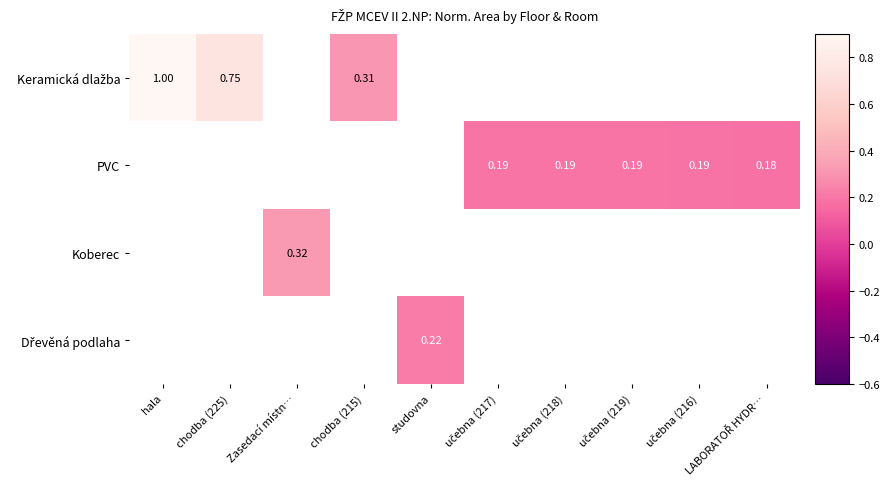

How many categories are shown in the chart?

10